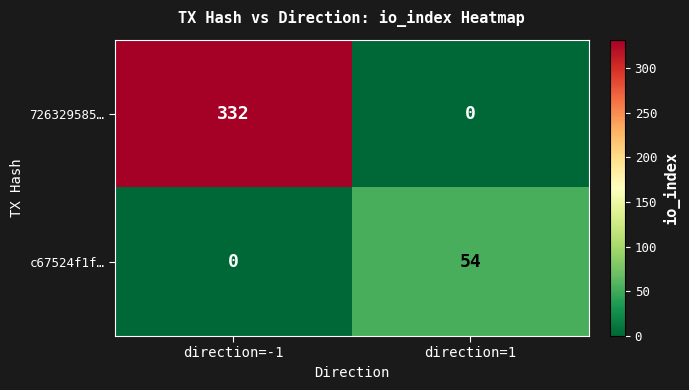

Reading left to right, what are all the values shown in this chart?

726329585…: 332	0
c67524f1f…: 0	54